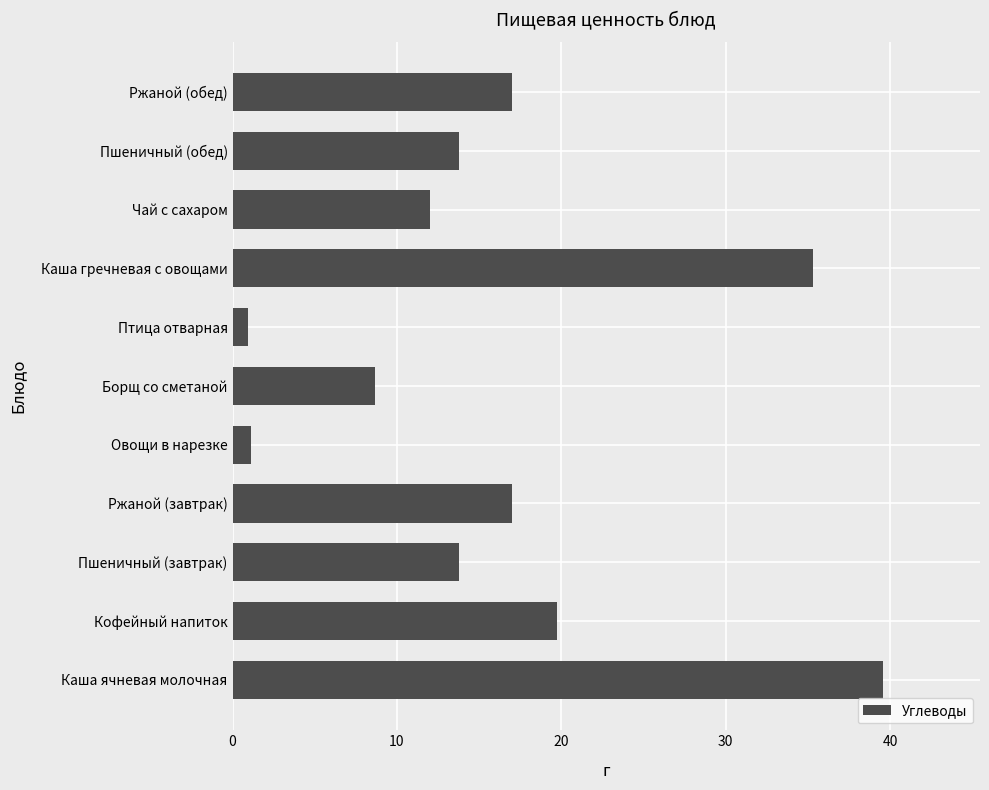

Approximately how many times larger is the value at Ржаной (завтрак) compared to Каша ячневая молочная?

0.4